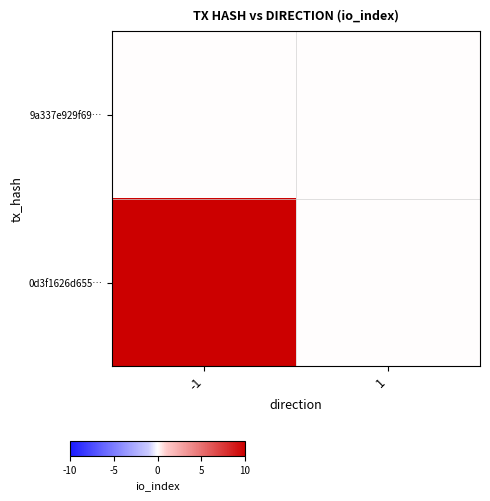

Reading right to left, extract all data points from this chart.

9a337e929f69…: 1=0	-1=0
0d3f1626d655…: 1=0	-1=29